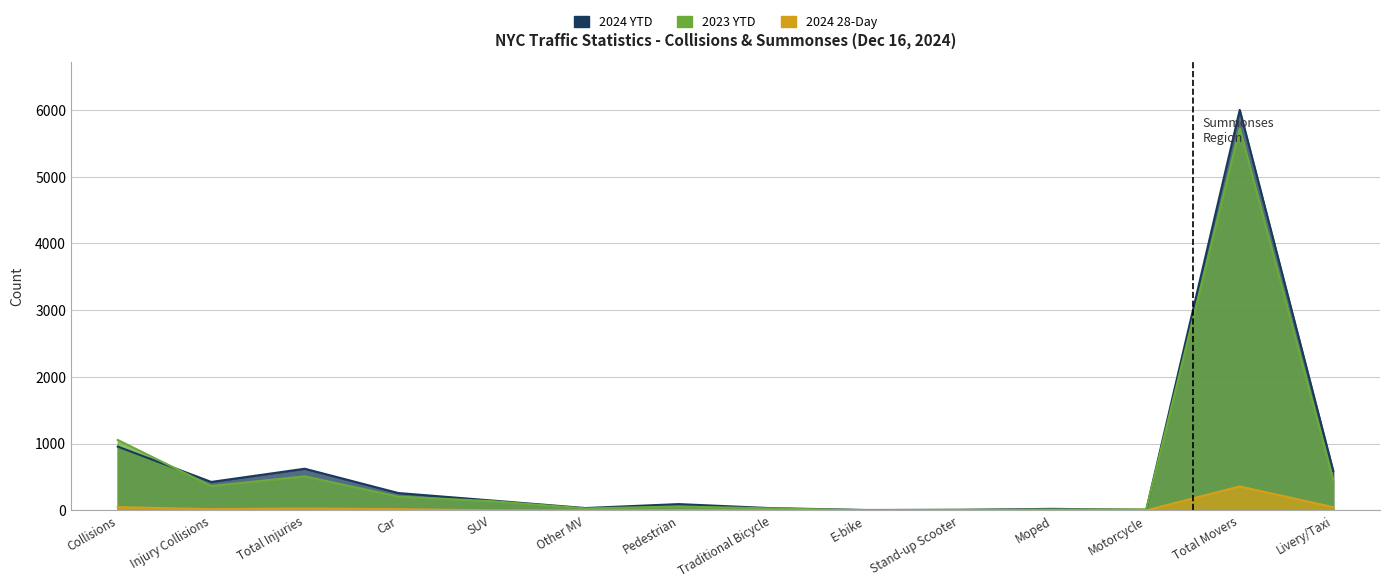

At which label does 2024 28-Day reach its minimum?

Other MV